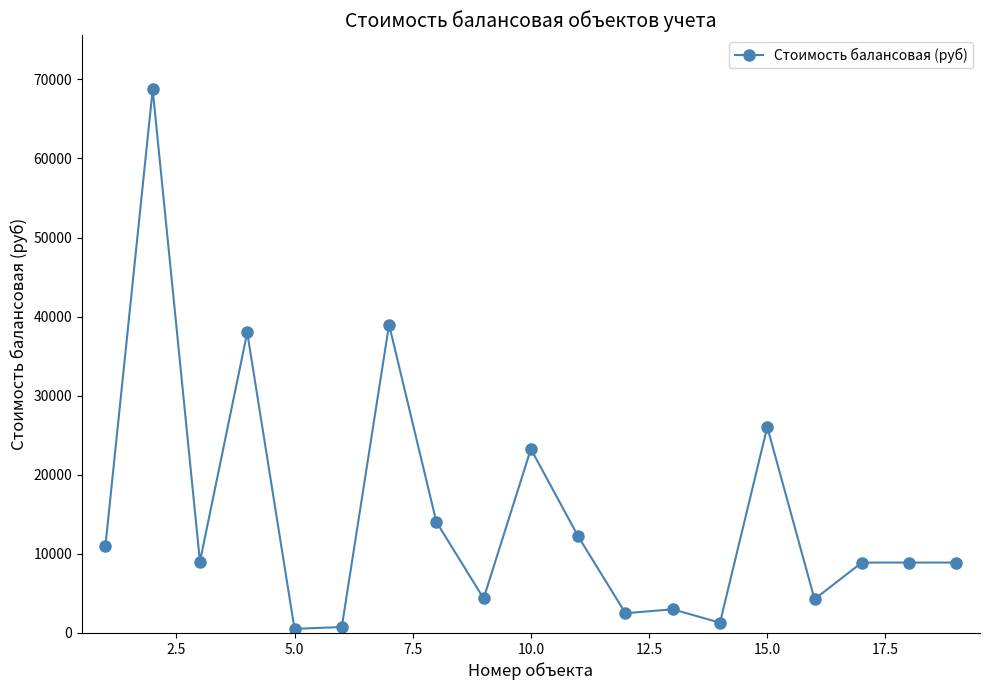

How many categories are shown in the chart?

19